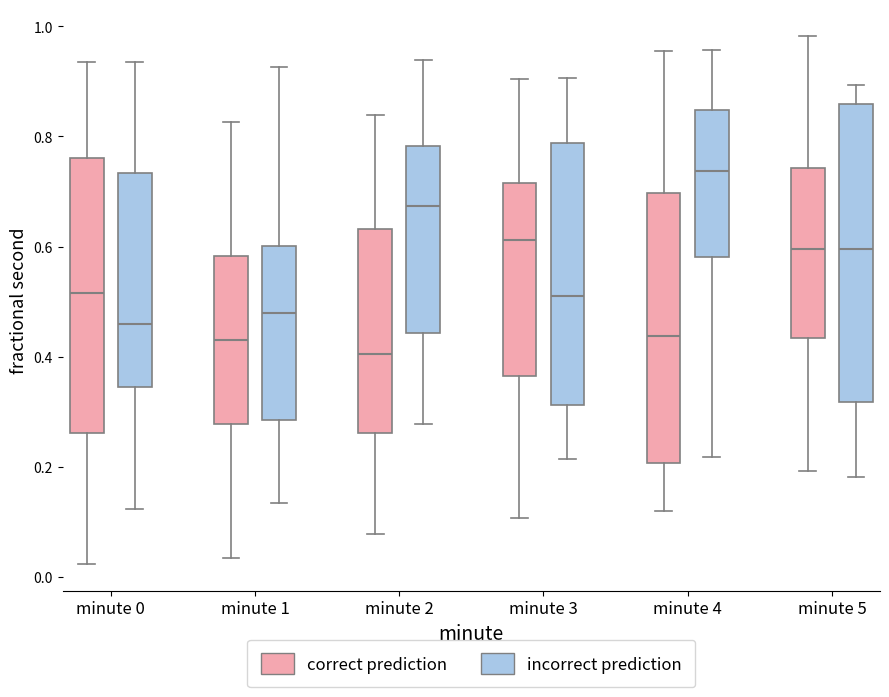

Comparing the boxes themselves (not the whiskers), which one is the tallest?

minute 5 (incorrect prediction)